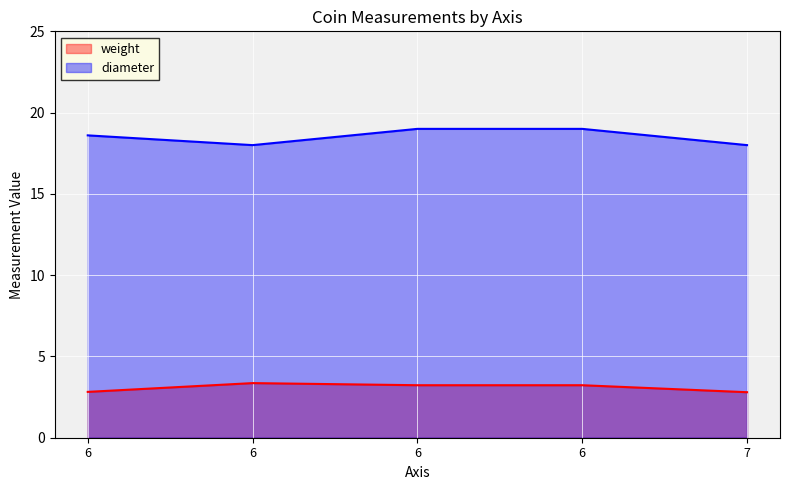

What is the total value across all series at 7?

20.8